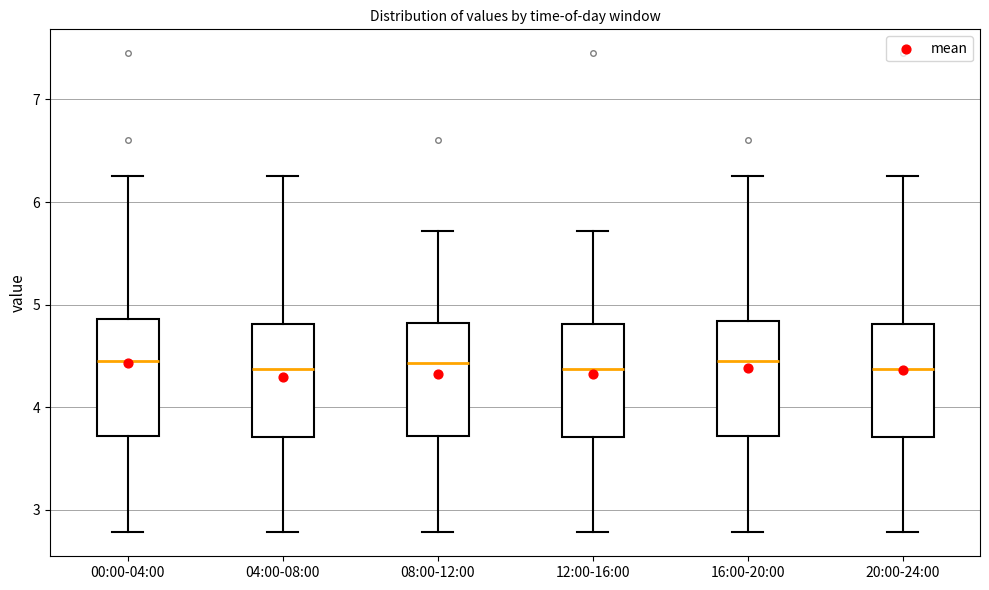

Reading left to right, transcribe this box plot: for each box, give where its median line is, the range the box spans, and where its two whiskers end, as read against the y-axis. The values are not printed on the chart, so give them approximately, as read against the axis.

00:00-04:00: median 4.5, box 3.7 to 4.9, whiskers 2.8 to 6.3
04:00-08:00: median 4.4, box 3.7 to 4.8, whiskers 2.8 to 6.3
08:00-12:00: median 4.4, box 3.7 to 4.8, whiskers 2.8 to 5.7
12:00-16:00: median 4.4, box 3.7 to 4.8, whiskers 2.8 to 5.7
16:00-20:00: median 4.5, box 3.7 to 4.8, whiskers 2.8 to 6.3
20:00-24:00: median 4.4, box 3.7 to 4.8, whiskers 2.8 to 6.3